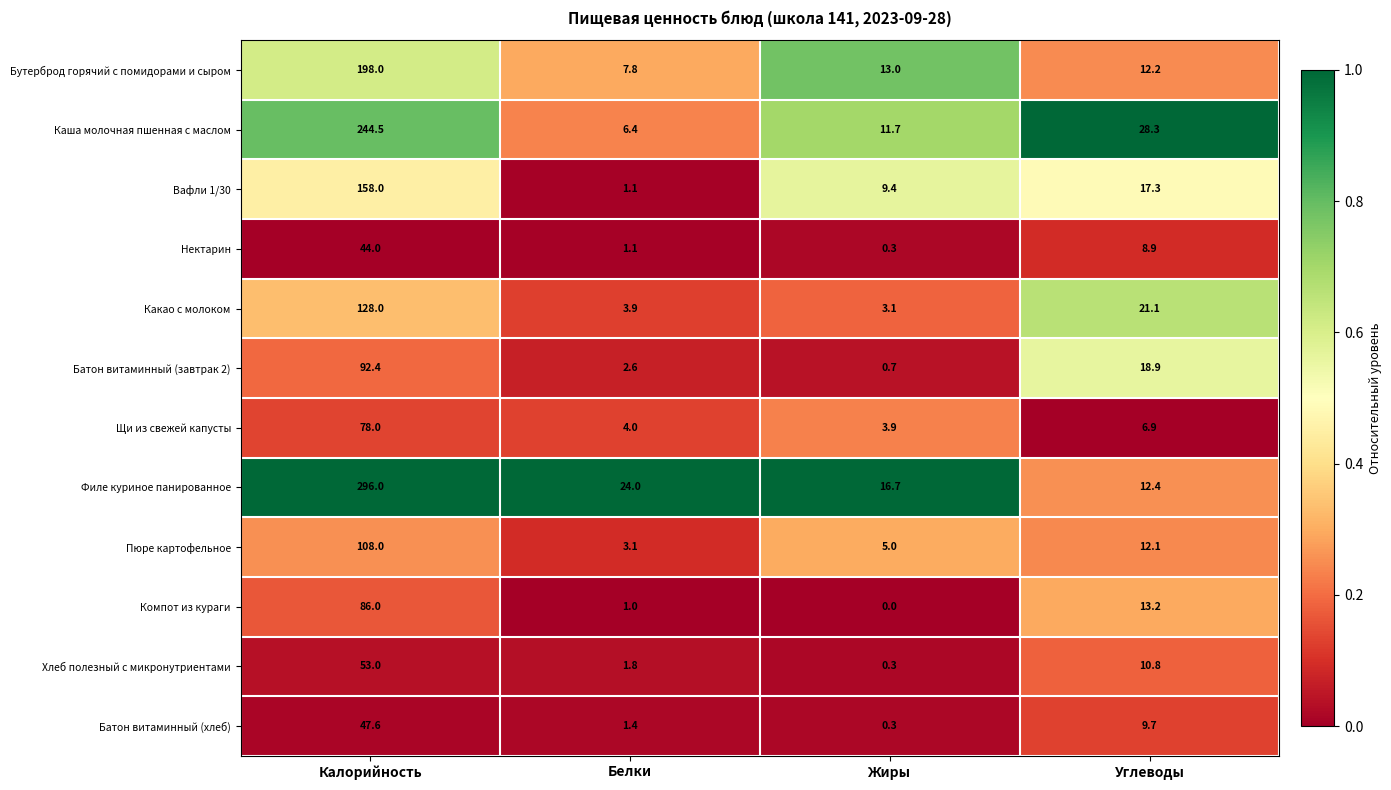

Is it true that Пюре картофельное equals 5.1 at Белки?

False